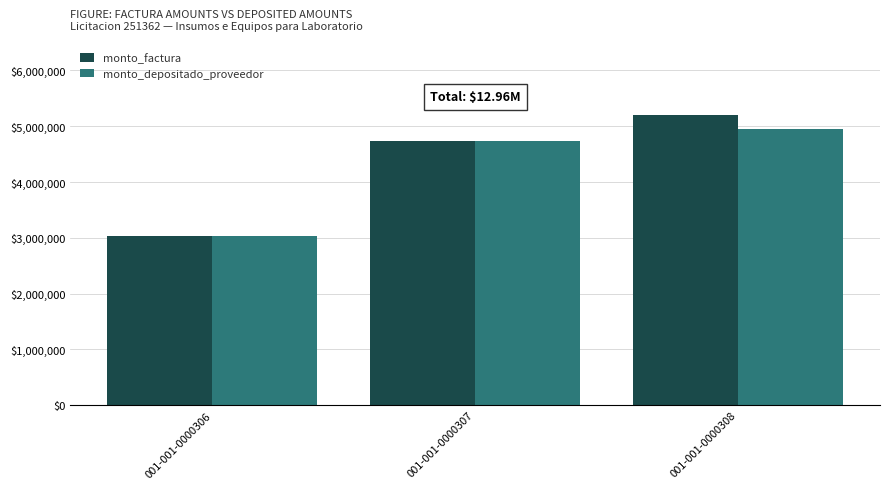

Where is monto_factura nearest to the value 4116625?

001-001-0000307